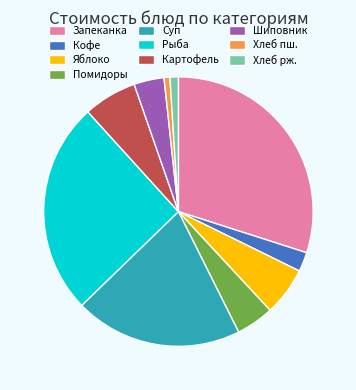

True or false: Картофель accounts for 1% of the total.

False